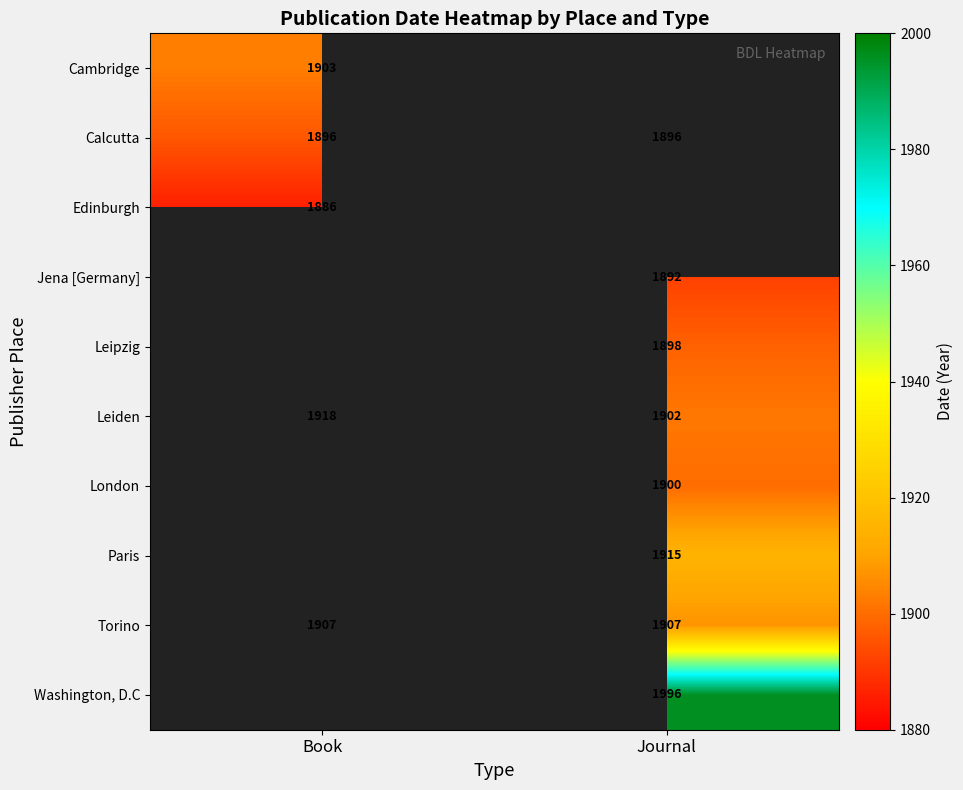

What is the maximum value for Torino?

1907